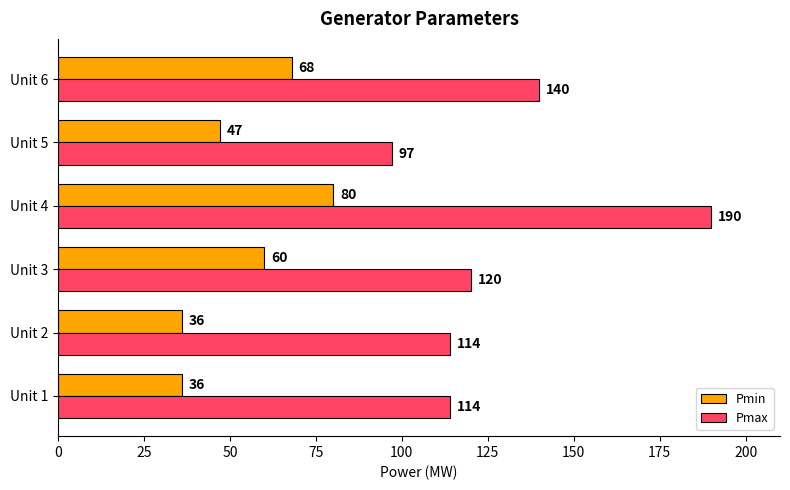

What are all the series names shown in the legend?

Pmin, Pmax